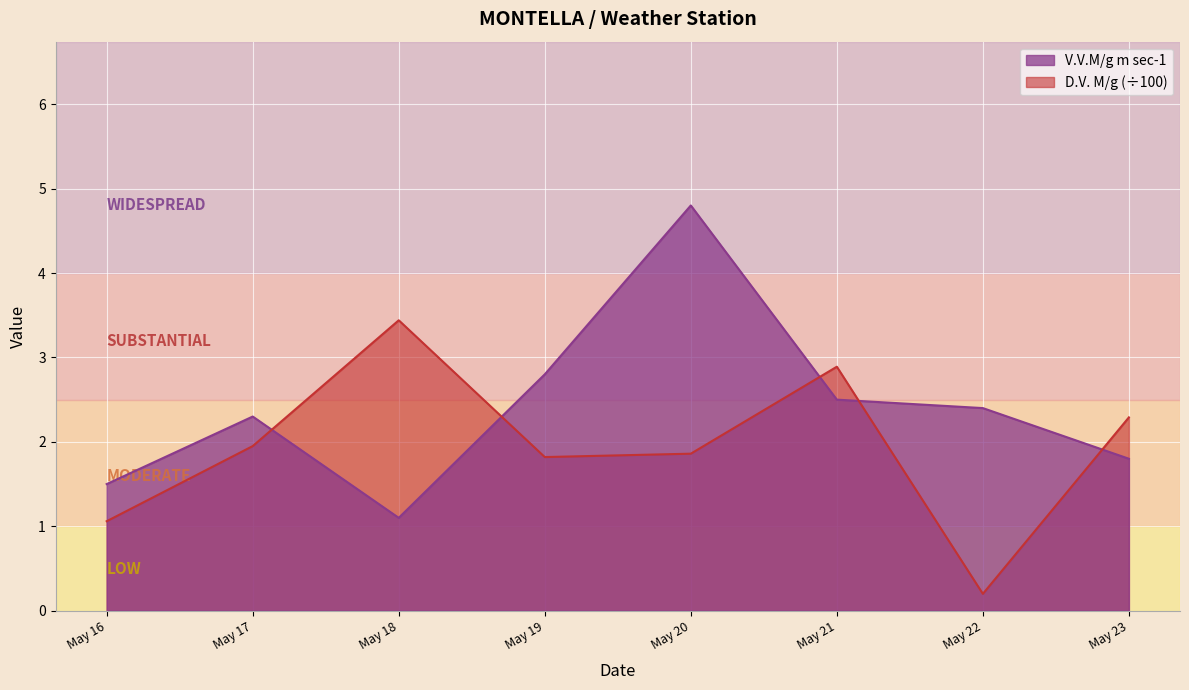

List the series in order of their peak value, lowest first.

D.V. M/g (÷100), V.V.M/g m sec-1